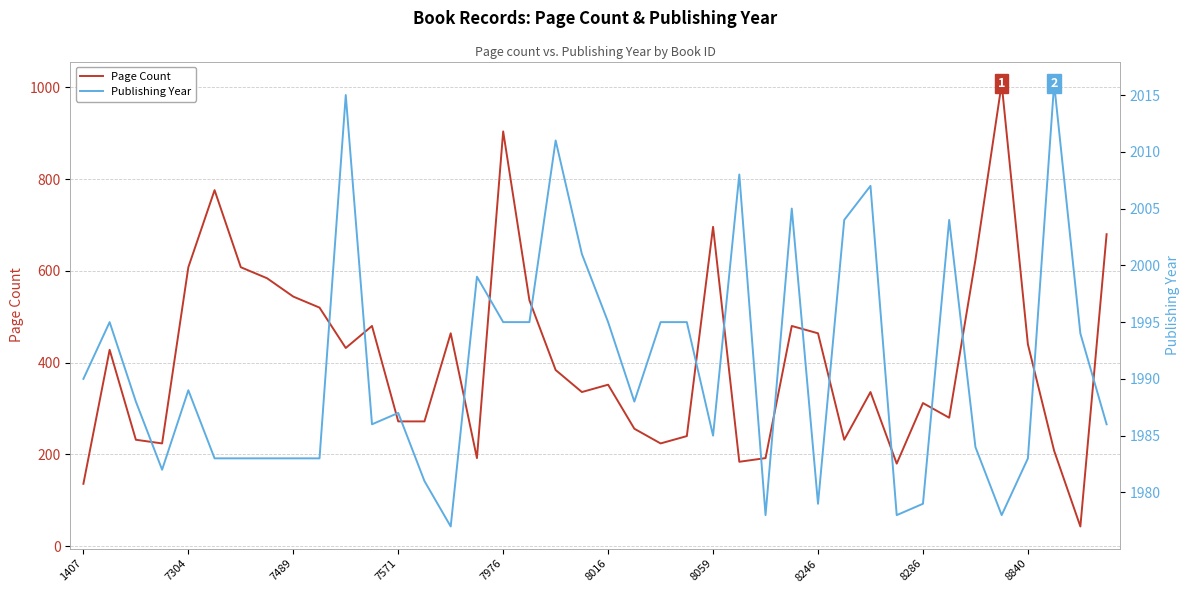

Which series has the largest range (max minus min)?

Page Count